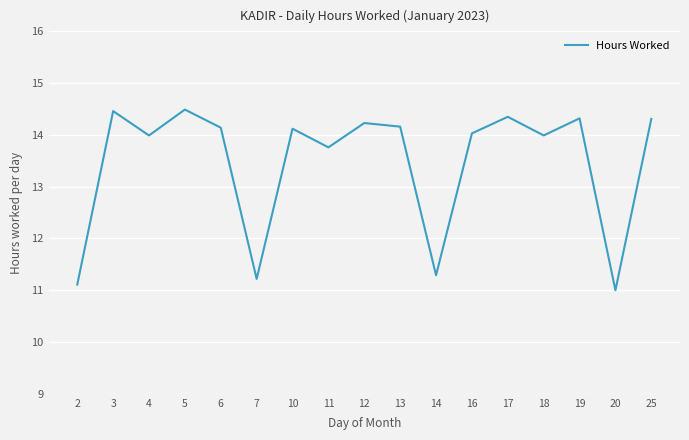

The value at 13 is 14.2. True or false?

True